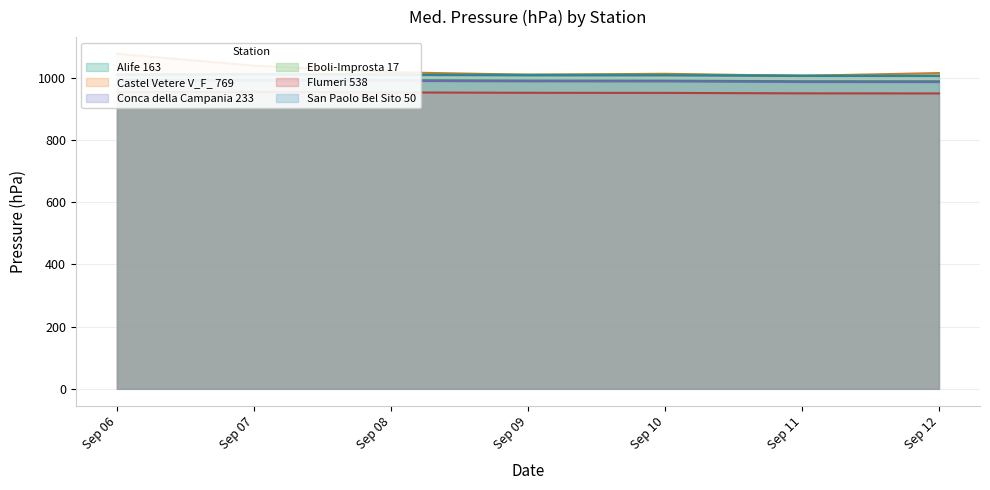

What is the value of the San Paolo Bel Sito 50 point at the 6th from the left?

1006.3